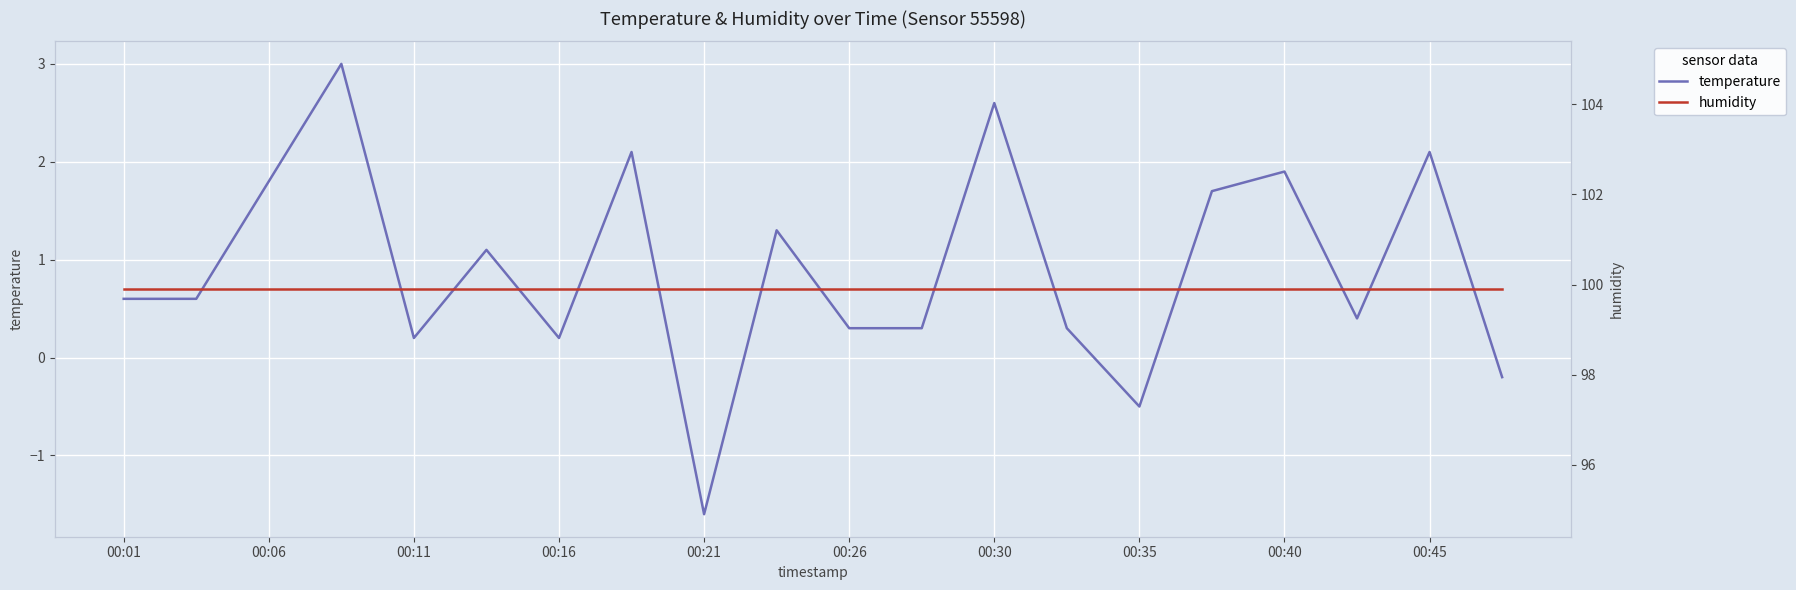

At which label does temperature reach its minimum?

00:21